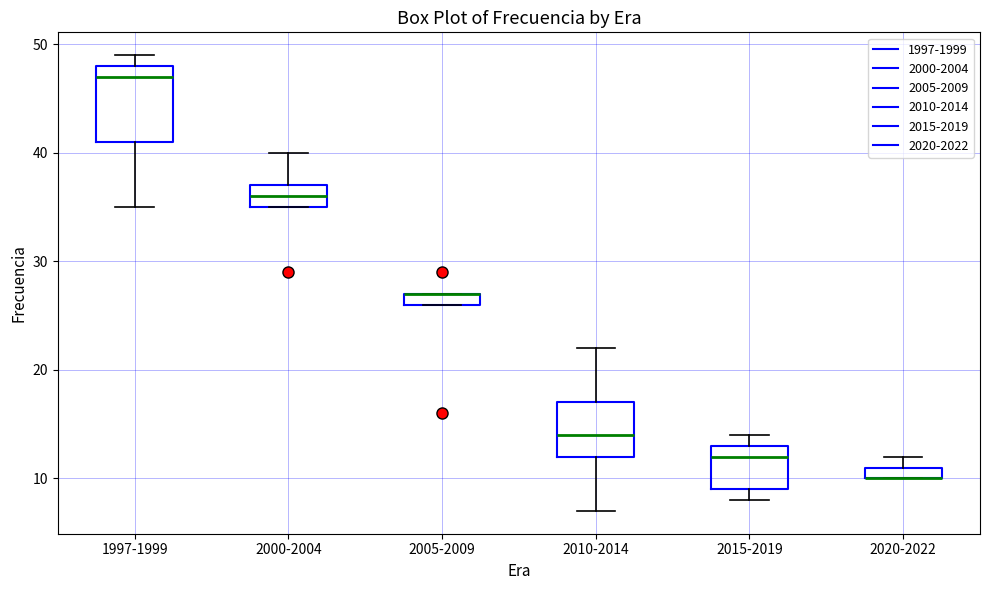

Which box is the tallest, from its lower edge to its upper edge?

1997-1999